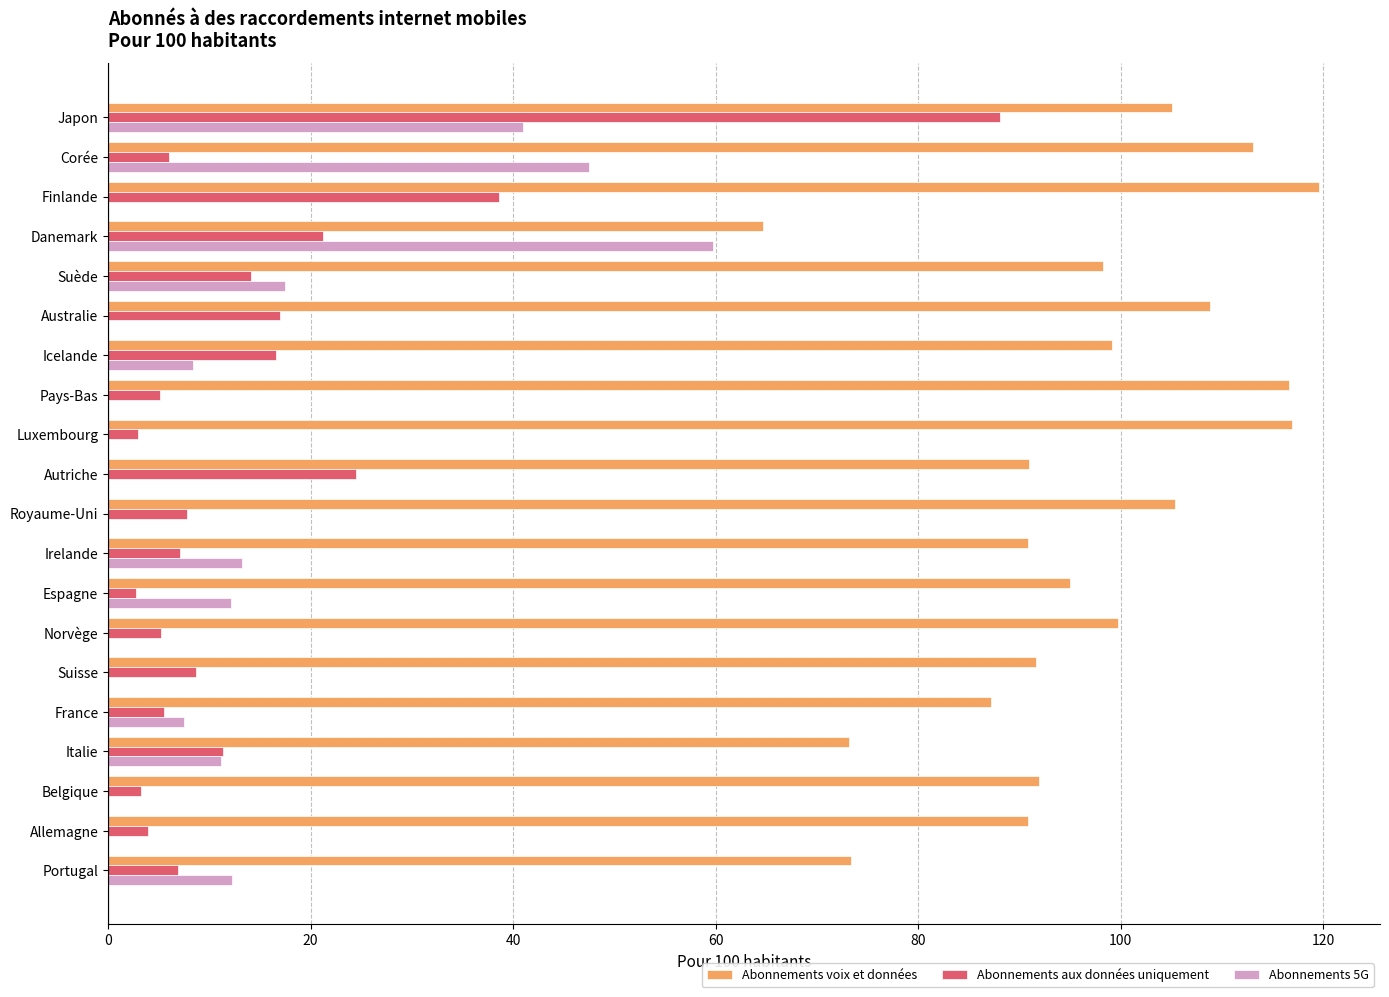

Which series has the largest total across all categories?

Abonnements voix et données